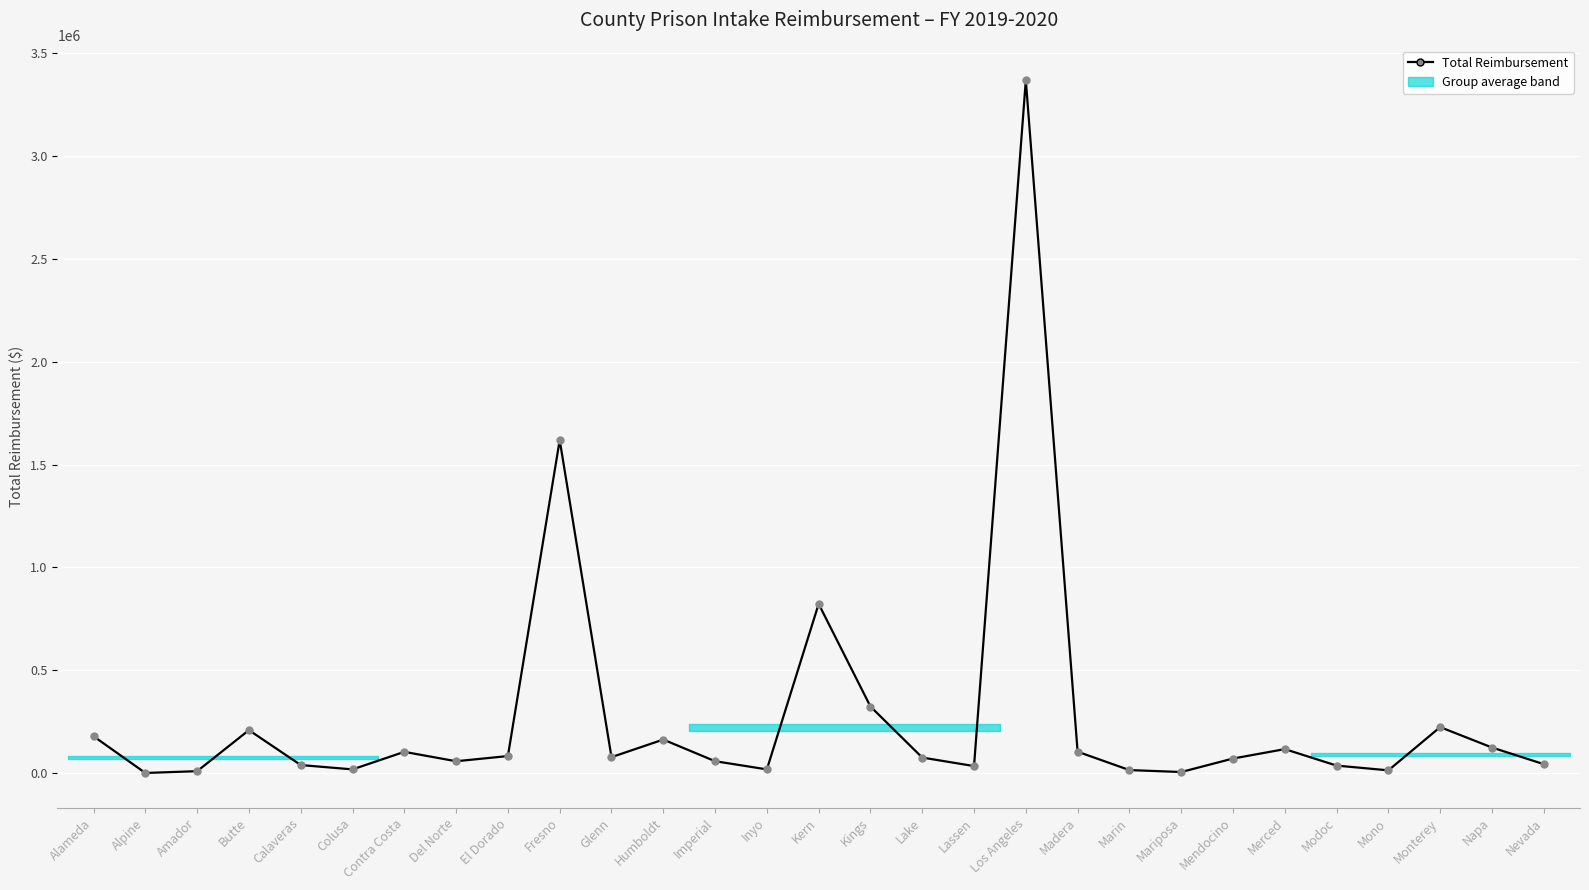

Does the chart have visible grid lines?

Yes